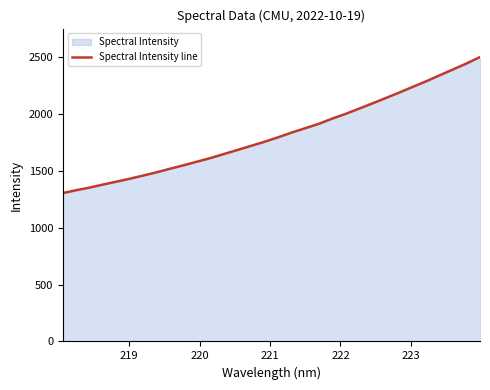

How many lines are shown in the chart?

1